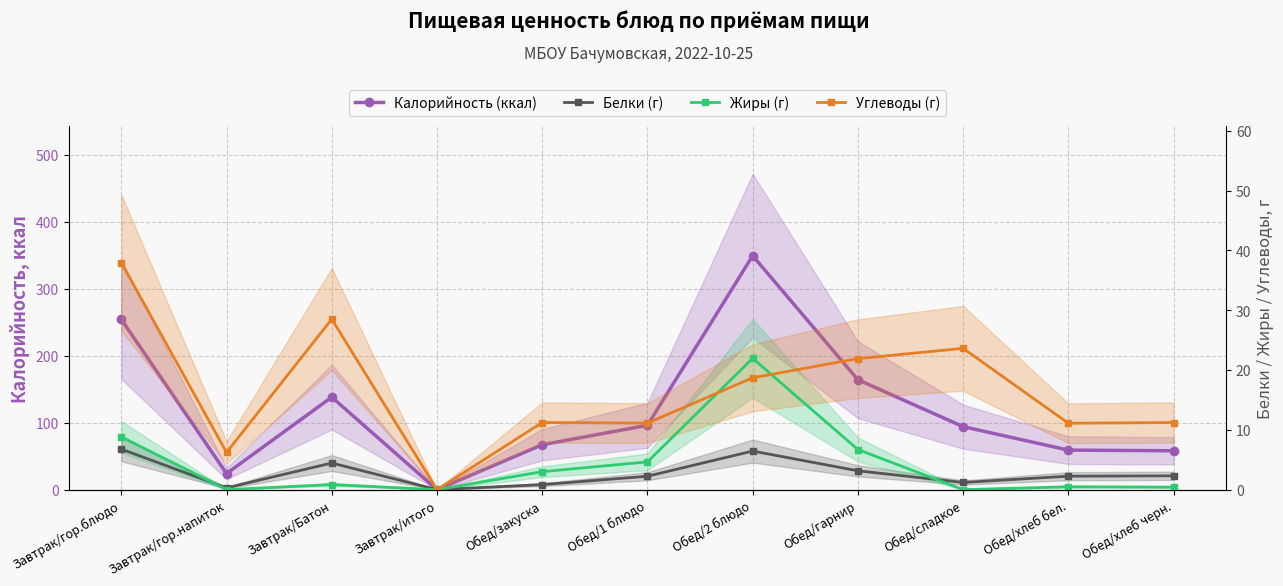

What is the value of the Калорийность (ккал) point at the 9th from the left?

94.0